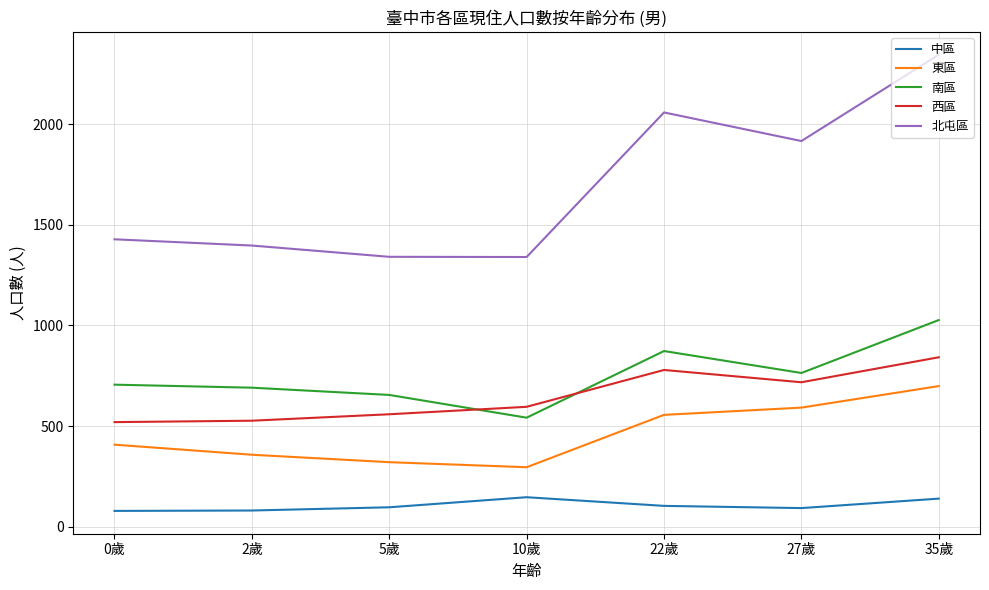

Which series has the widest spread of values?

北屯區